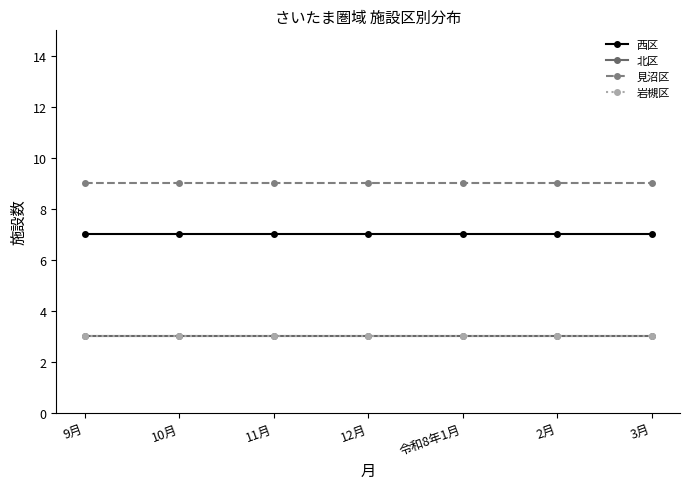

Is this an area chart (filled region under the line)?

No